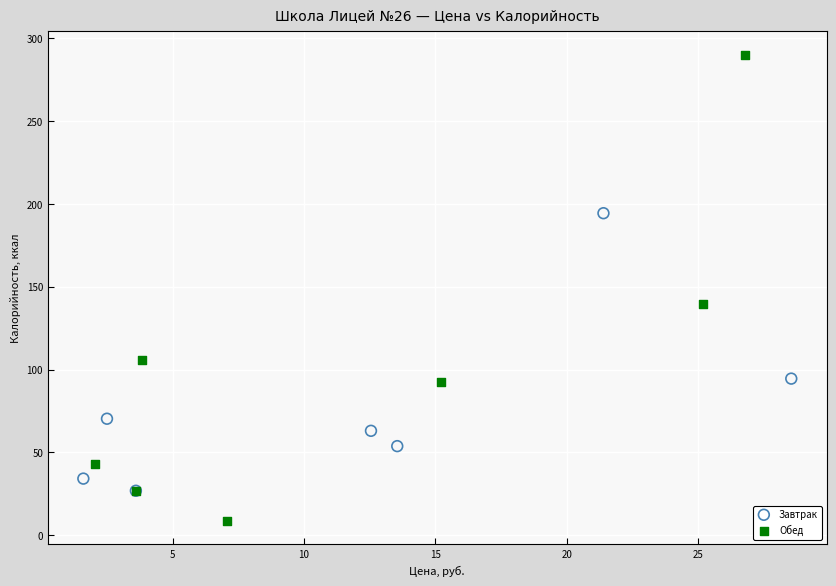

Which series has the widest spread of Y values?

Обед